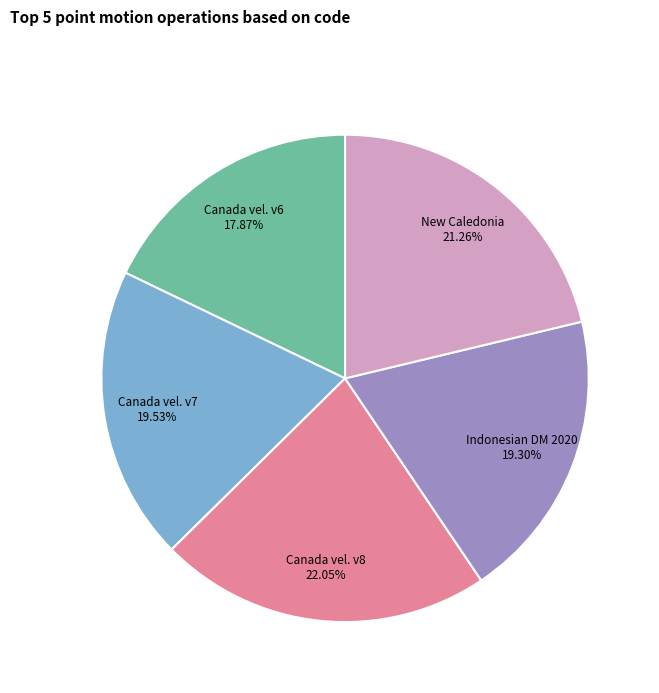

Is there any slice that represents more than half of the pie?

No